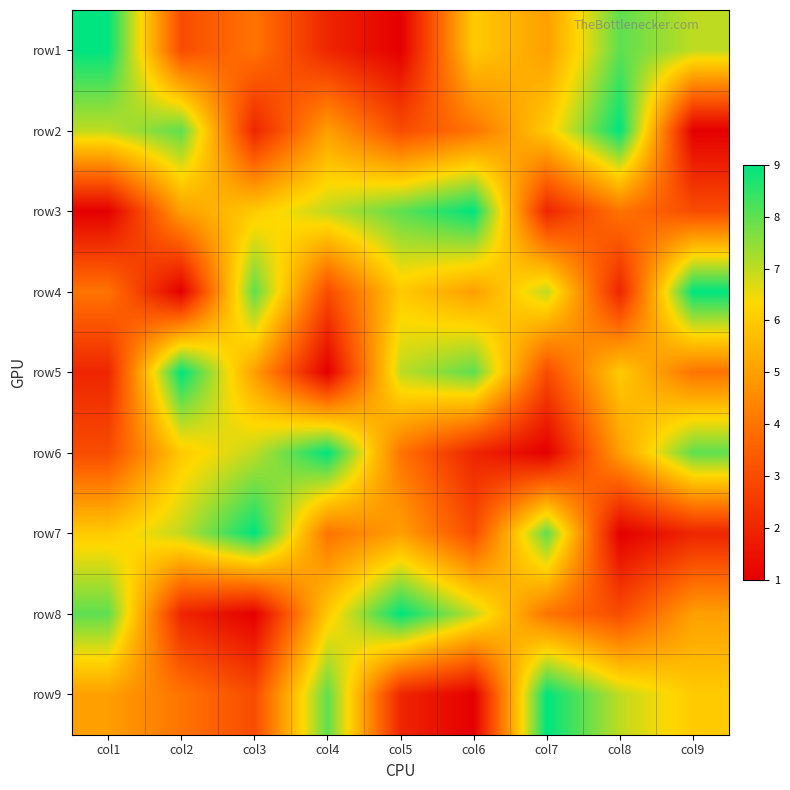

Rank the series at col2 from highest to lowest value.

row5, row2, row7, row6, row3, row9, row1, row8, row4